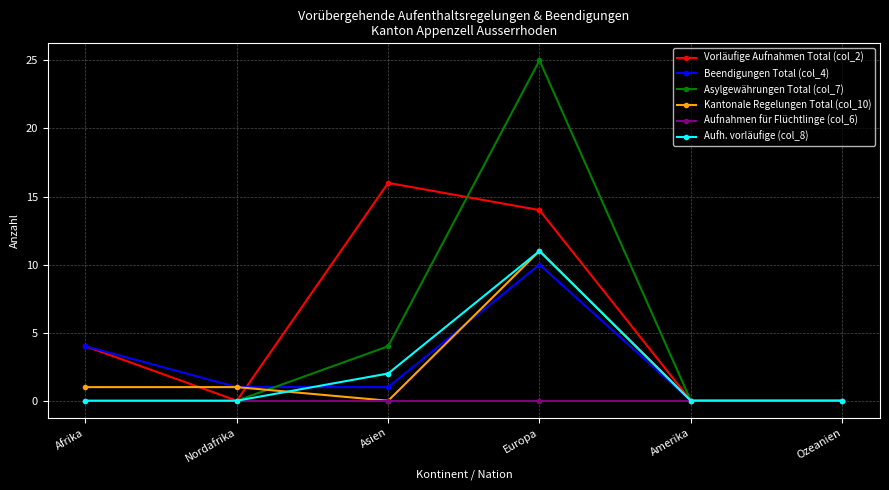

What is the label of the 2nd point from the left?

Nordafrika